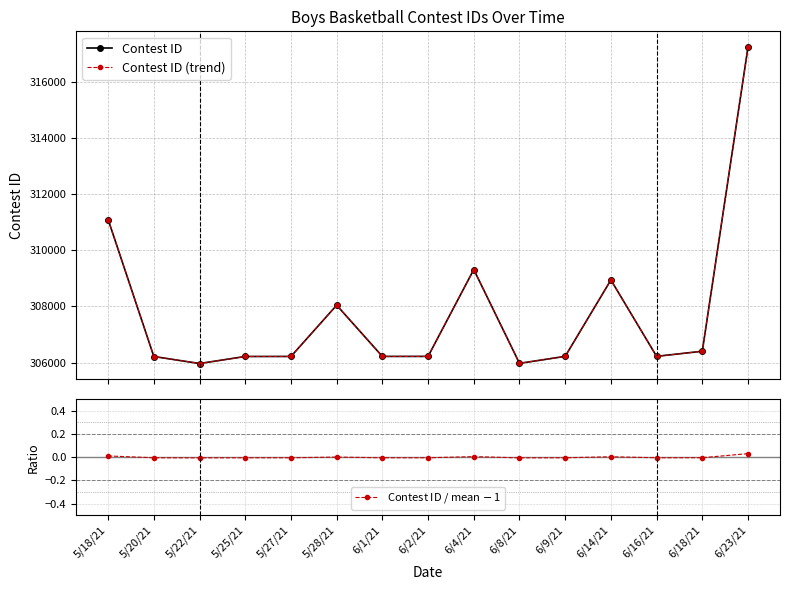

List the labels in order of Contest ID value, largest first.

6/23/21, 5/18/21, 6/4/21, 6/14/21, 5/28/21, 6/18/21, 6/16/21, 6/9/21, 6/2/21, 6/1/21, 5/27/21, 5/25/21, 5/20/21, 6/8/21, 5/22/21